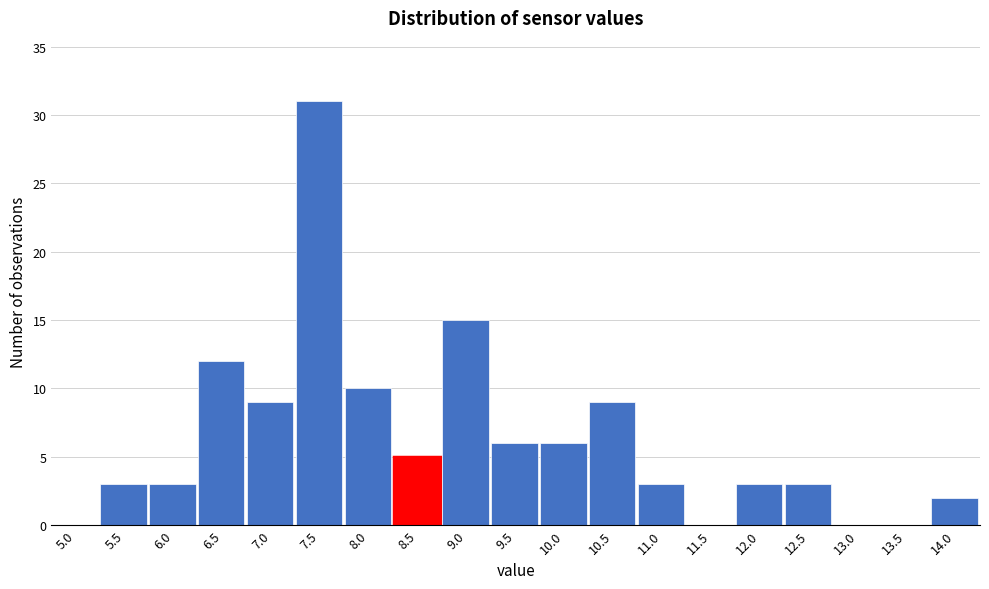

Reading left to right, transcribe all the data shown in this chart.

5.0=0	5.5=3	6.0=3	6.5=12	7.0=9	7.5=31	8.0=10	8.5=5	9.0=15	9.5=6	10.0=6	10.5=9	11.0=3	11.5=0	12.0=3	12.5=3	13.0=0	13.5=0	14.0=2